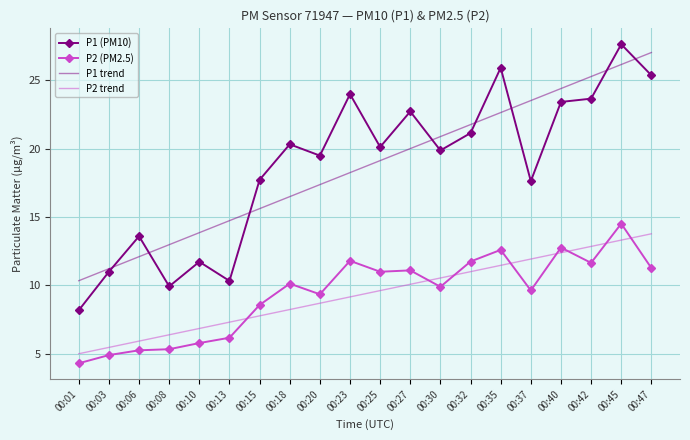

Which category has the lowest value in the P2 trend series?

00:01